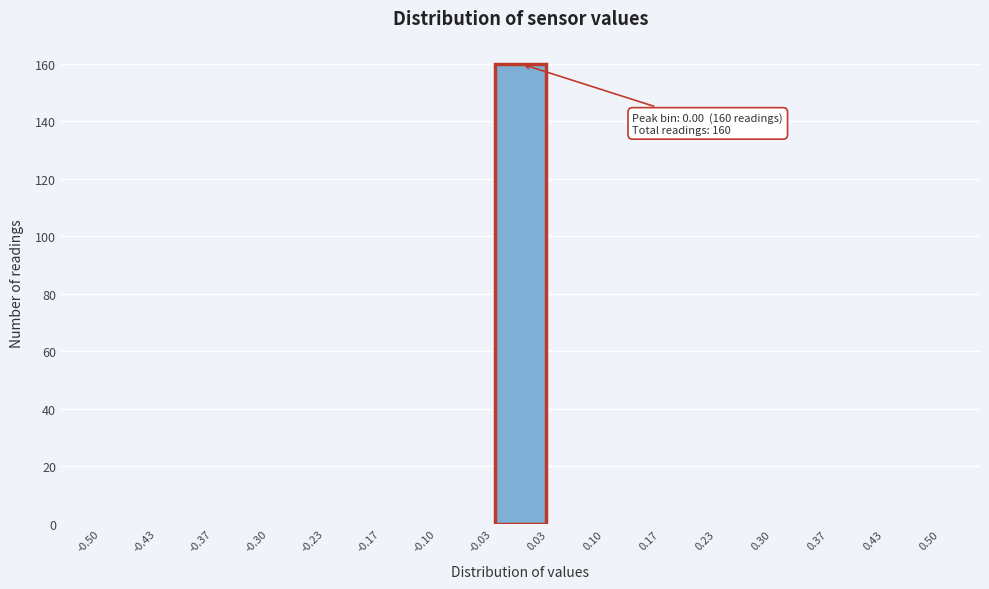

Over which range of the x-axis is the bar tallest?

-0.03 to 0.03